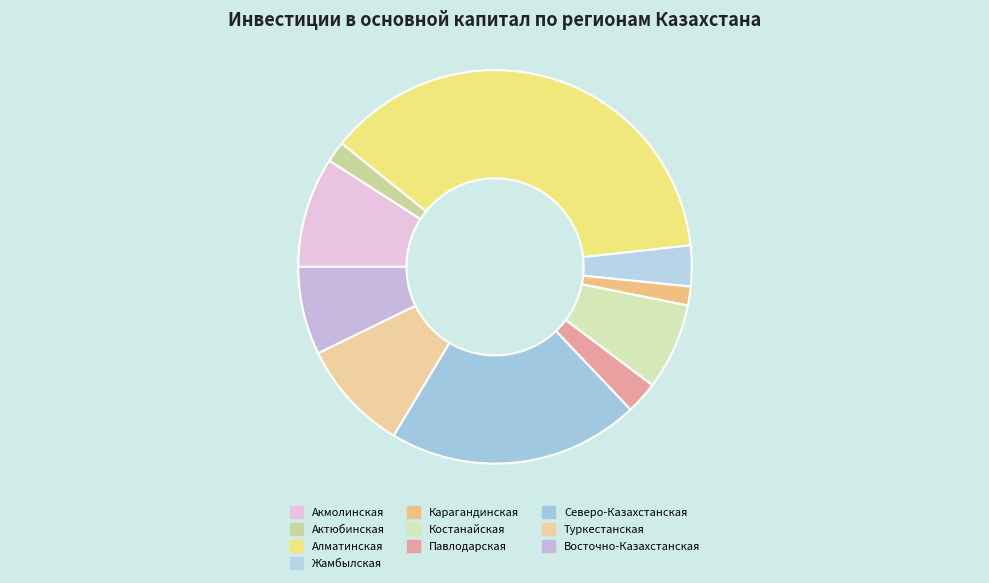

Does Жамбылская represent more than half of the total?

No